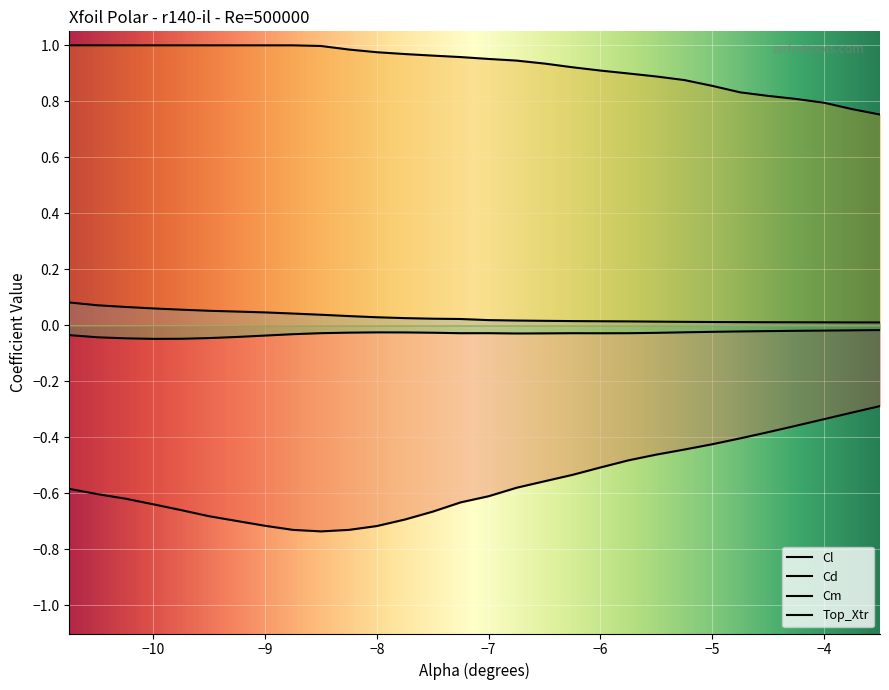

True or false: Cd and Cm cross at least once.

False